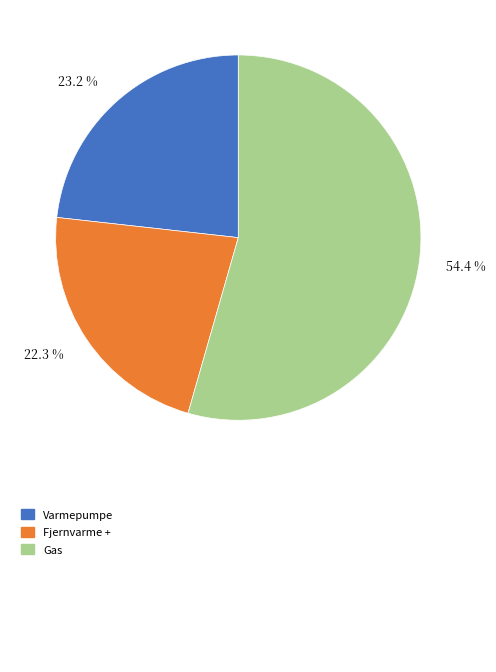

Is there any slice that represents more than half of the pie?

Yes